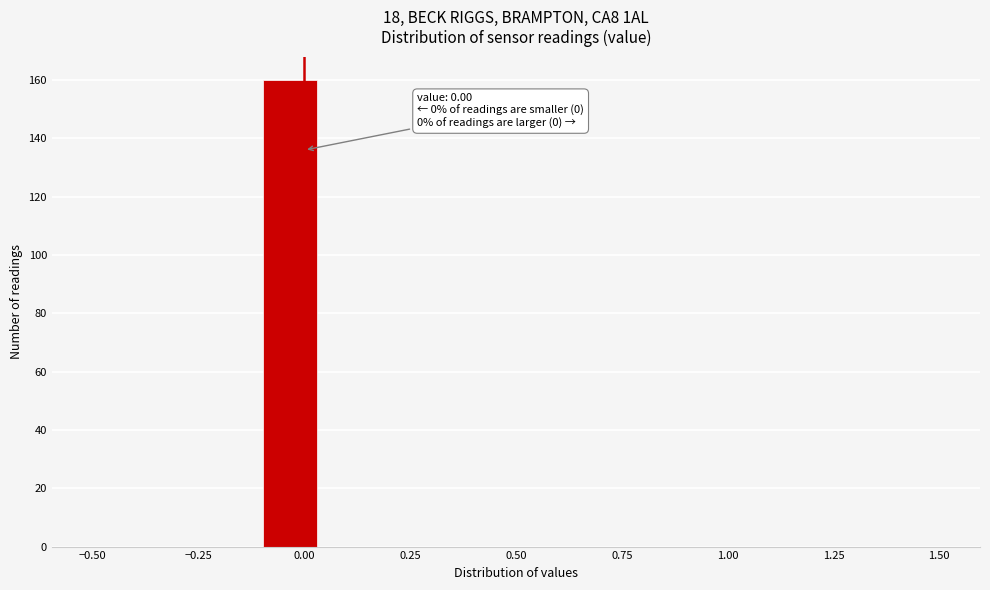

Read against the x-axis, roughly where is the centre of the tallest bar?

-0.05